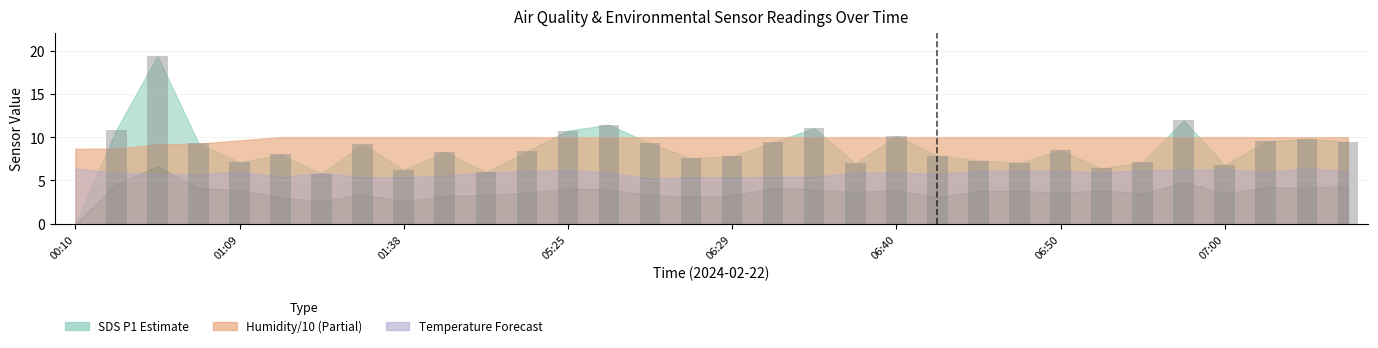

What is the greatest value displayed?

19.4